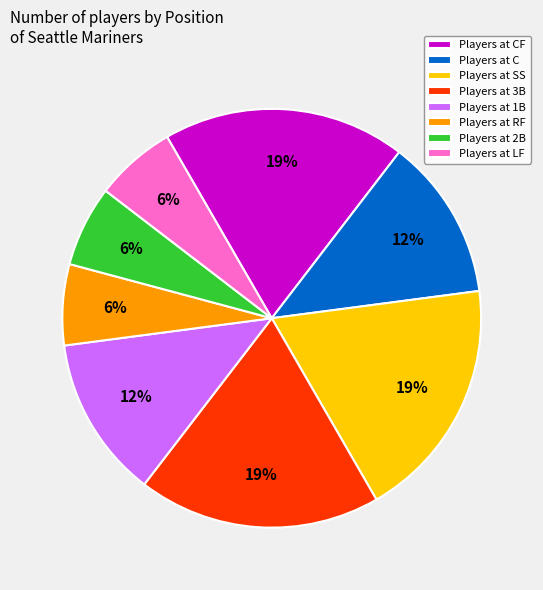

How many segments does this pie chart have?

8